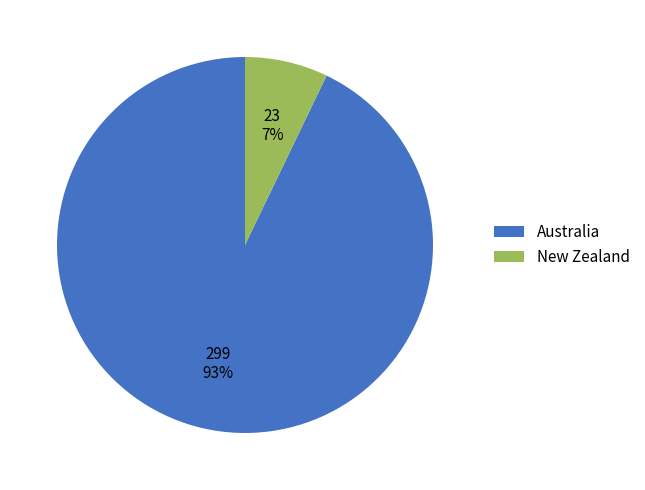

Count the number of slices in the pie.

2